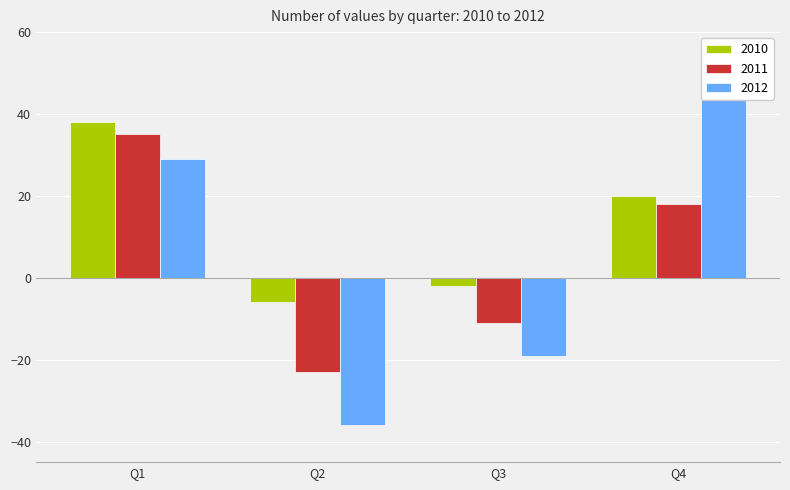

Where is 2012 nearest to the value 7?

Q1